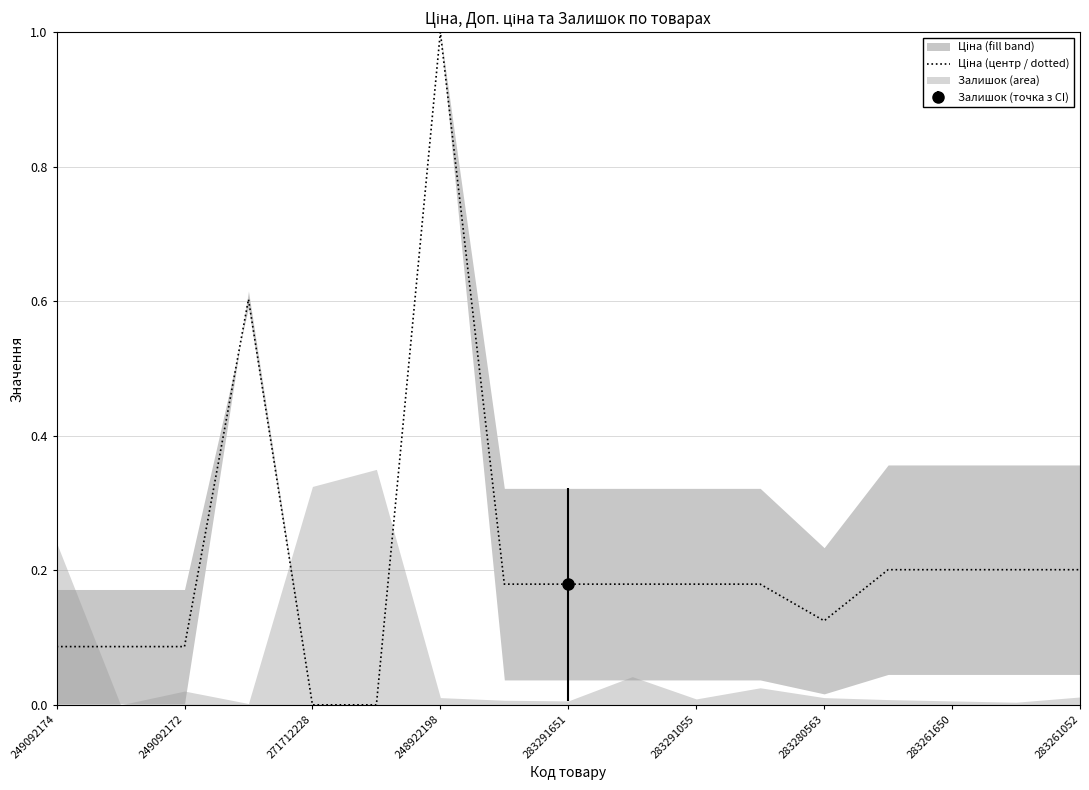

True or false: the data shows 0.1 at 15.

False